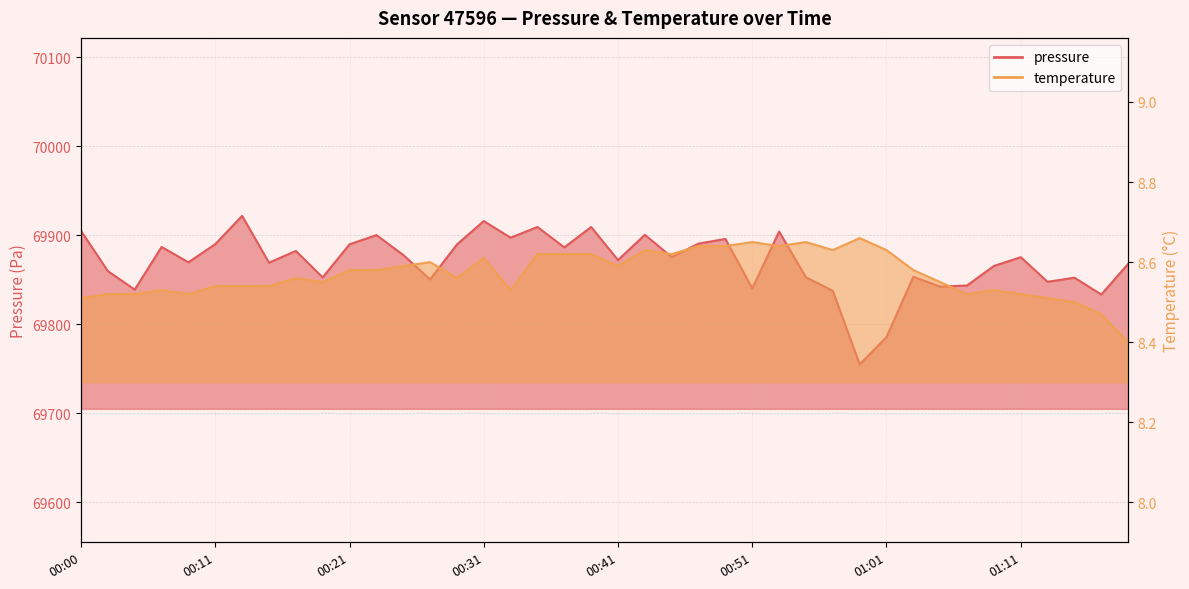

Reading right to left, list all the values displayed in this chart.

pressure: 69867.7	69833.2	69852.2	69847.5	69875.2	69865.3	69843.4	69842.1	69853.2	69785.3	69754.8	69837.4	69852.6	69904.1	69840.1	69895.7	69890.5	69875.3	69900.4	69872.0	69909.1	69886.2	69909.1	69897.1	69915.8	69889.5	69850.2	69877.8	69900.1	69889.6	69852.5	69882.2	69869.0	69921.7	69889.9	69869.5	69886.7	69838.8	69859.6	69904.8
temperature: 8.4	8.5	8.5	8.5	8.5	8.5	8.5	8.6	8.6	8.6	8.7	8.6	8.7	8.6	8.7	8.6	8.6	8.6	8.6	8.6	8.6	8.6	8.6	8.5	8.6	8.6	8.6	8.6	8.6	8.6	8.6	8.6	8.5	8.5	8.5	8.5	8.5	8.5	8.5	8.5